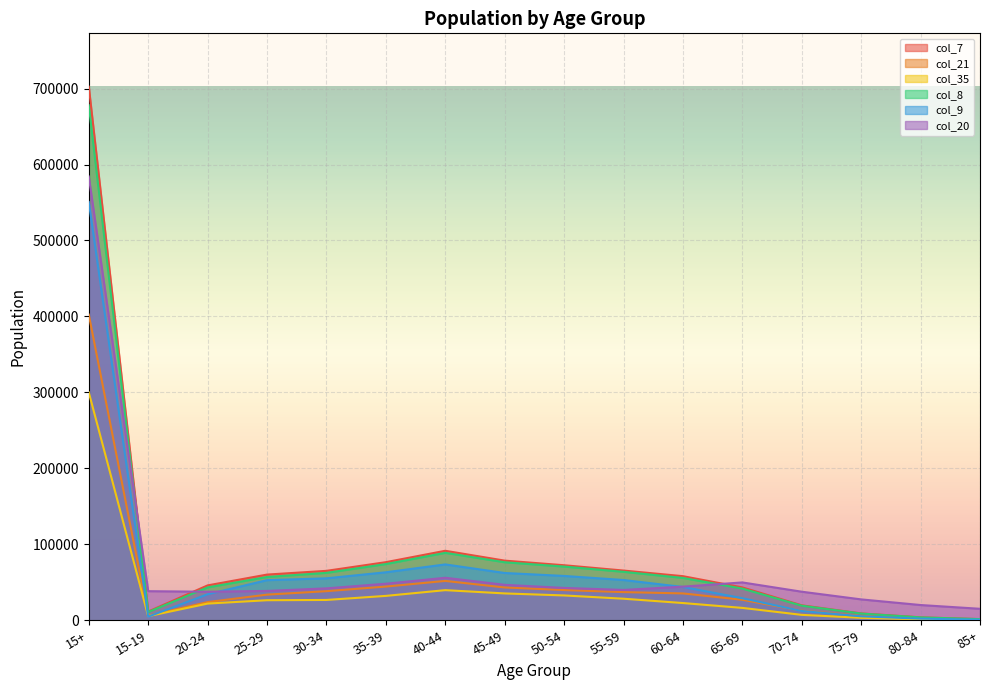

What is the difference between the maximum and minimum values in the col_8 series?

676464